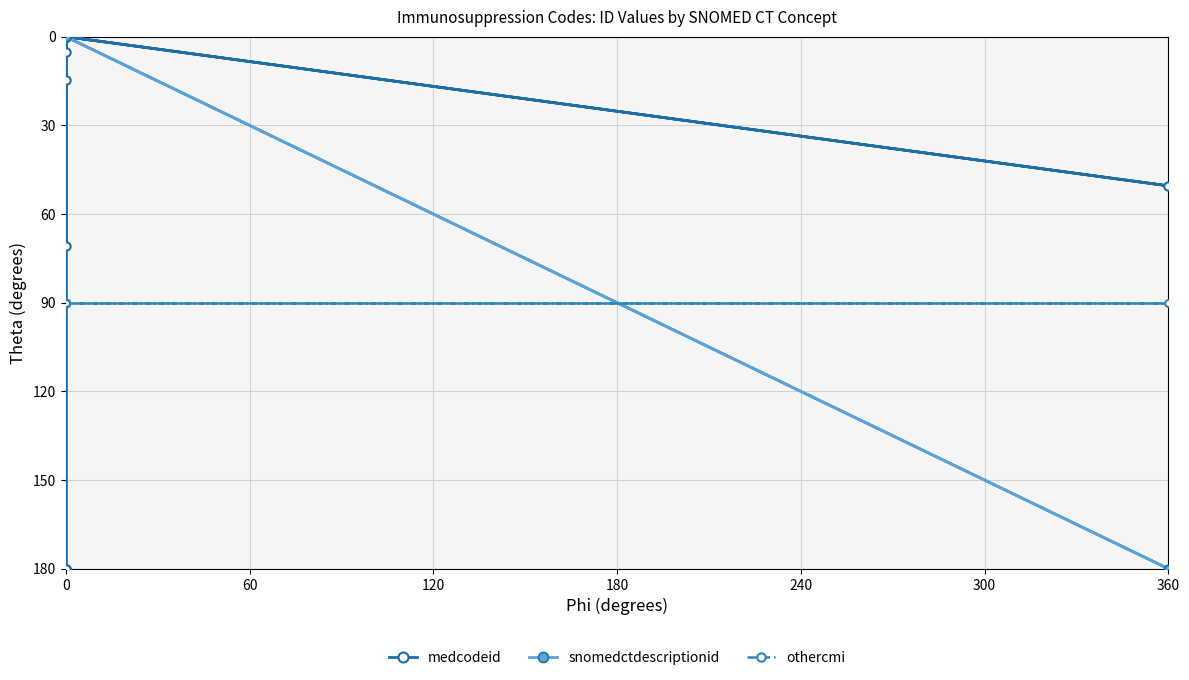

What is the difference between the second highest and minimum values in the medcodeid series?

180.0